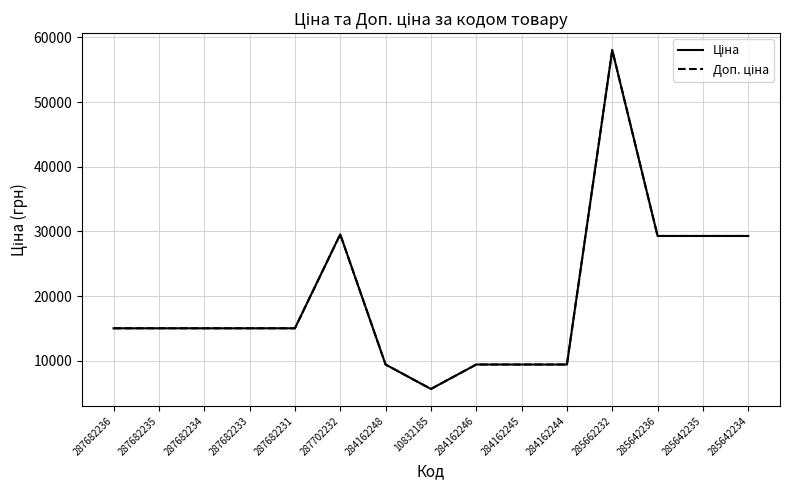

Does the chart have visible grid lines?

Yes